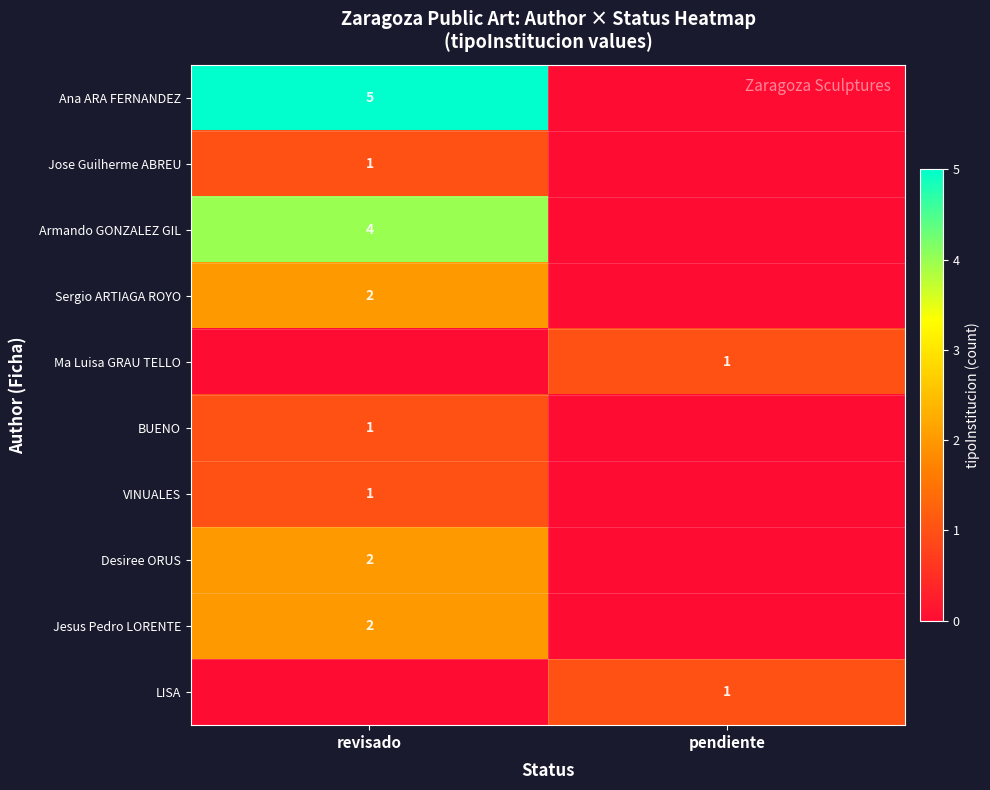

The Ana ARA FERNANDEZ series shows 5 at revisado. True or false?

True